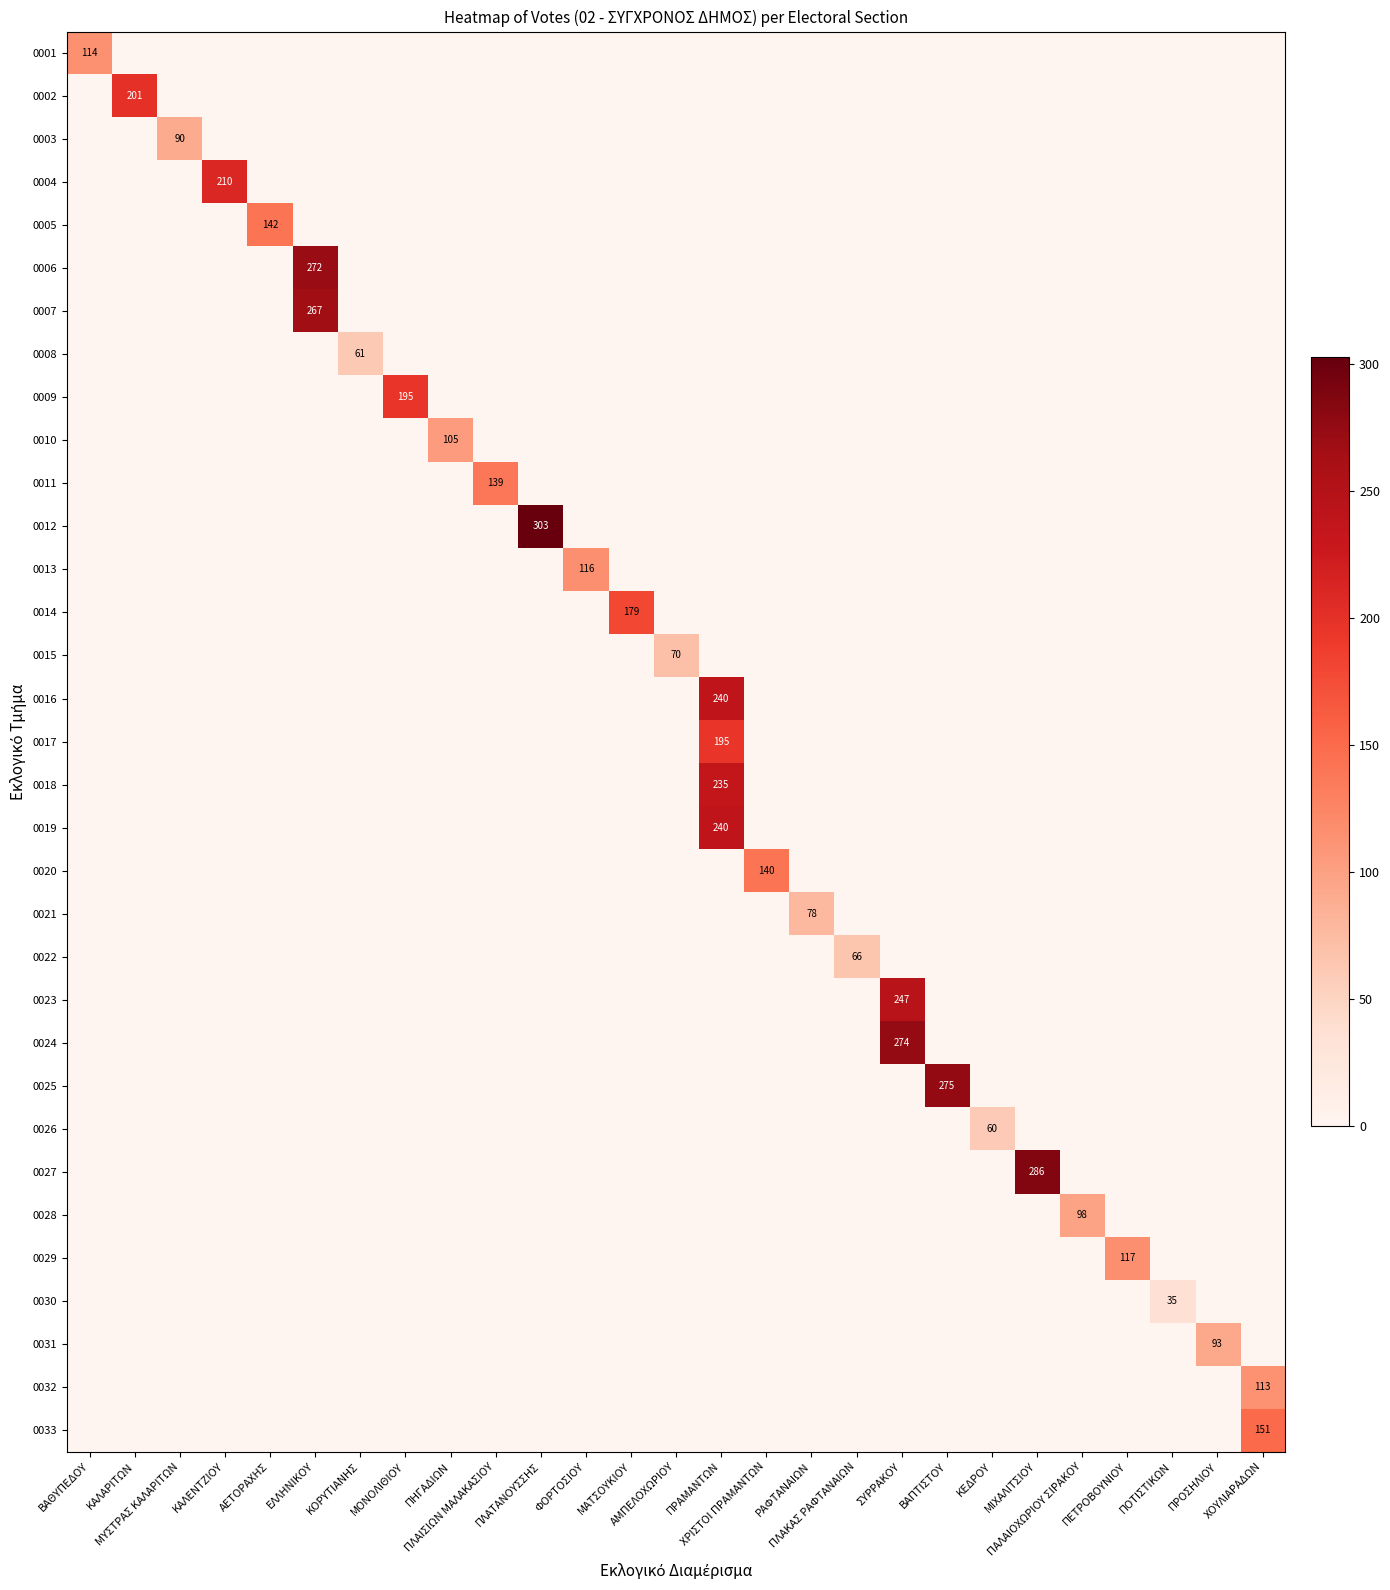

The 0005 series shows -51 at ΠΡΟΣΗΛΙΟΥ. True or false?

False